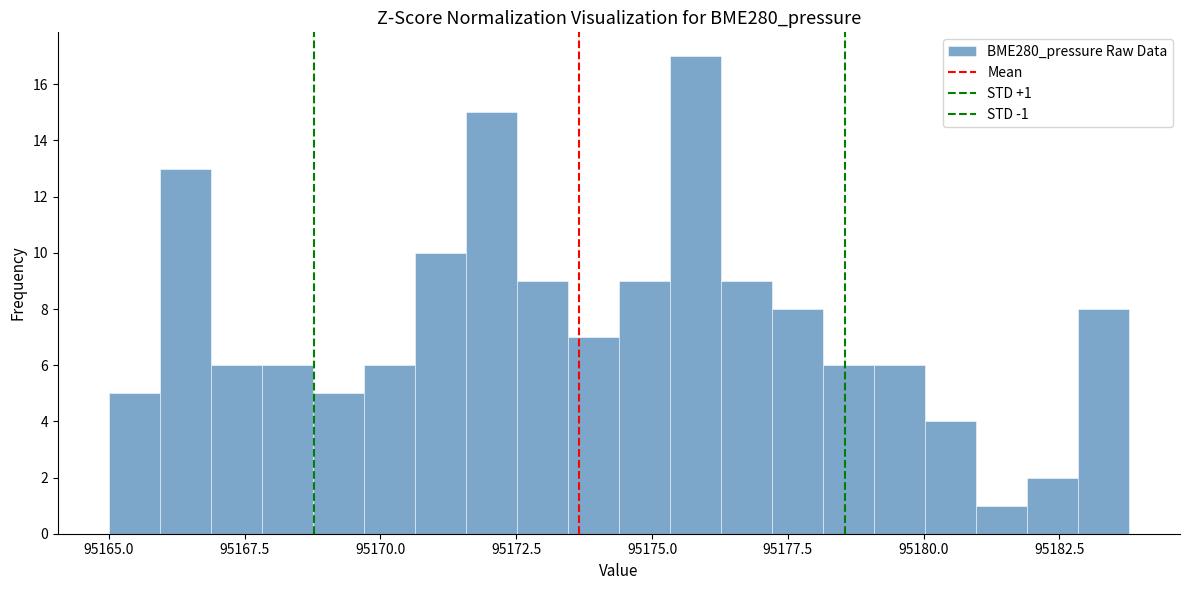

Read against the x-axis, roughly where is the centre of the tallest bar?

95176.0